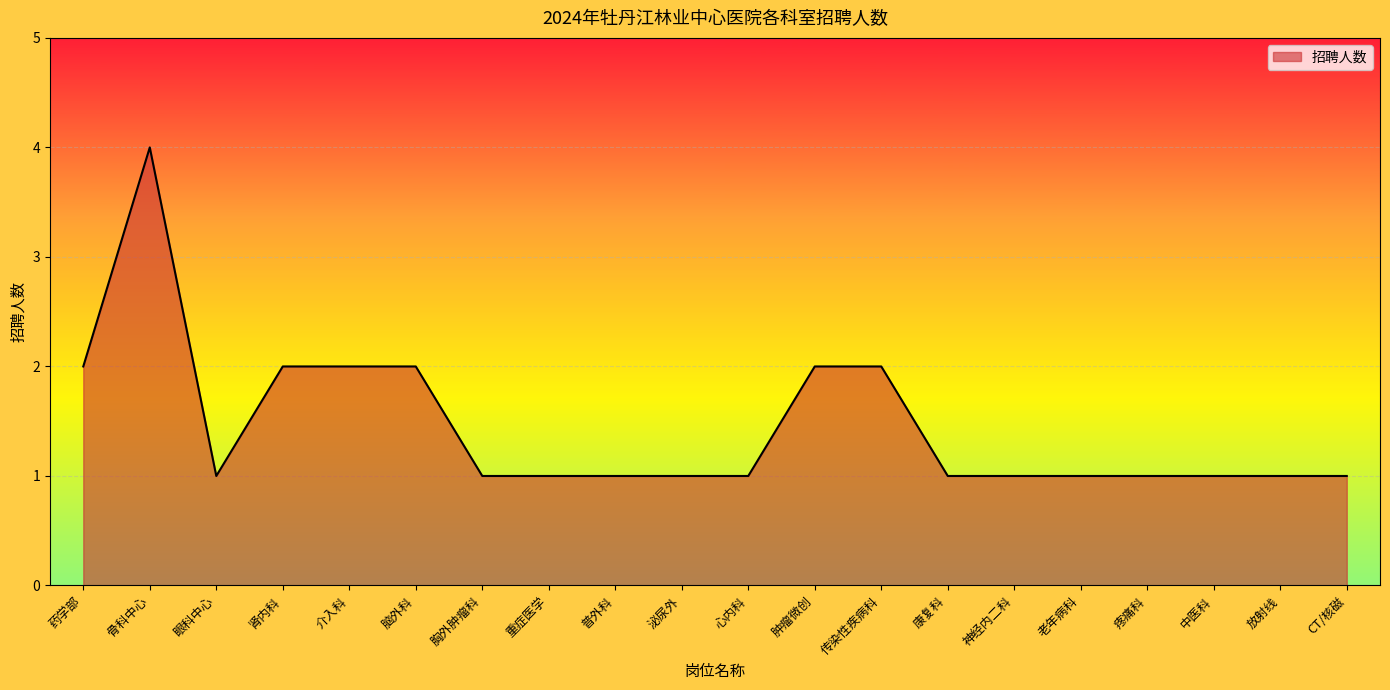

Approximately how many times larger is the value at 骨科中心 compared to 眼科中心?

4.0